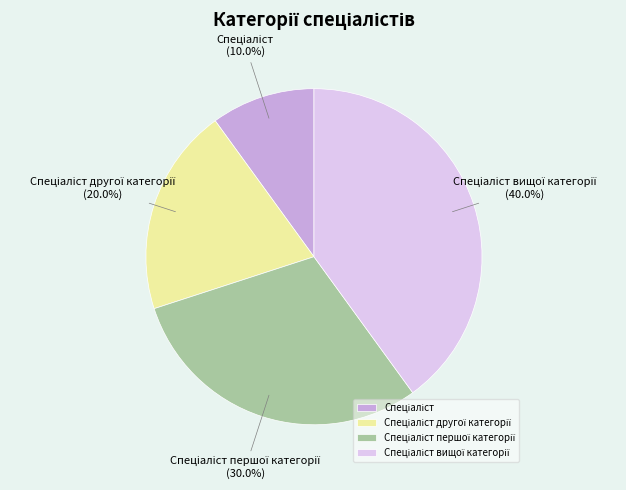

Does any single category account for the majority?

No